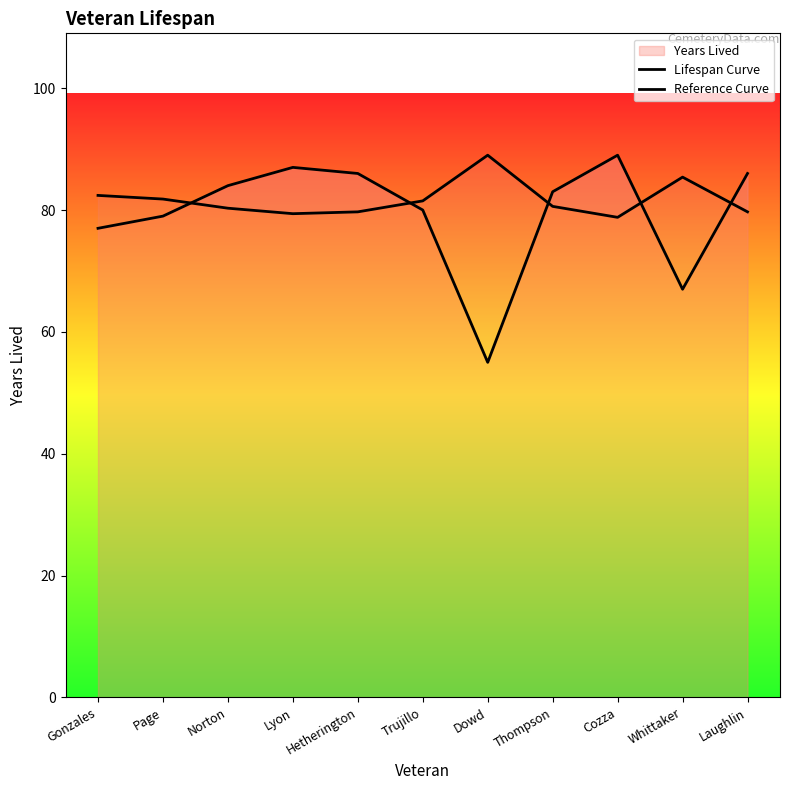

How many data points in Lifespan Curve are above 83?

5